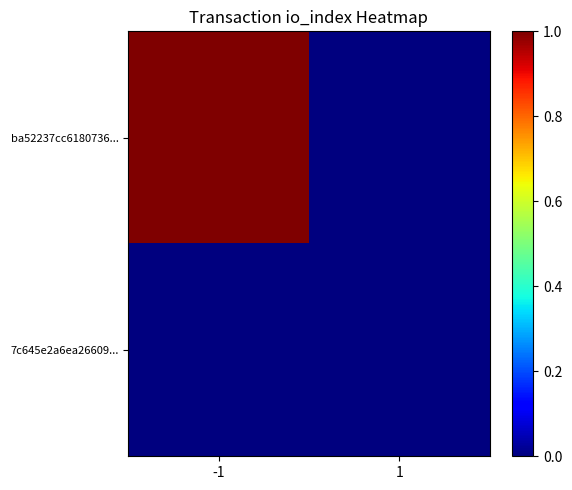

At which category is the sum across all series the highest?

-1